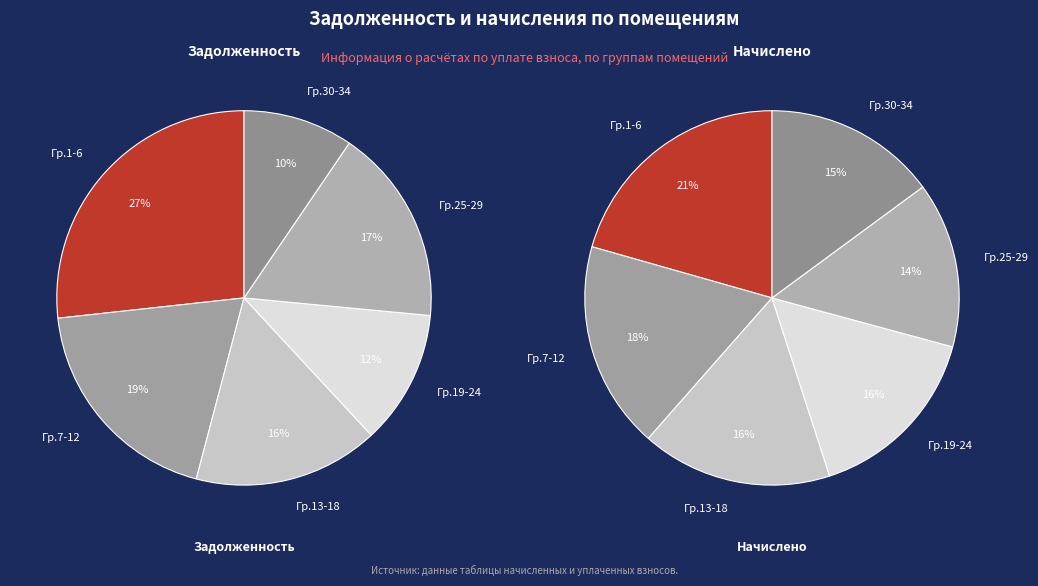

Combined, do 14 and 8 account for over 50%?

No